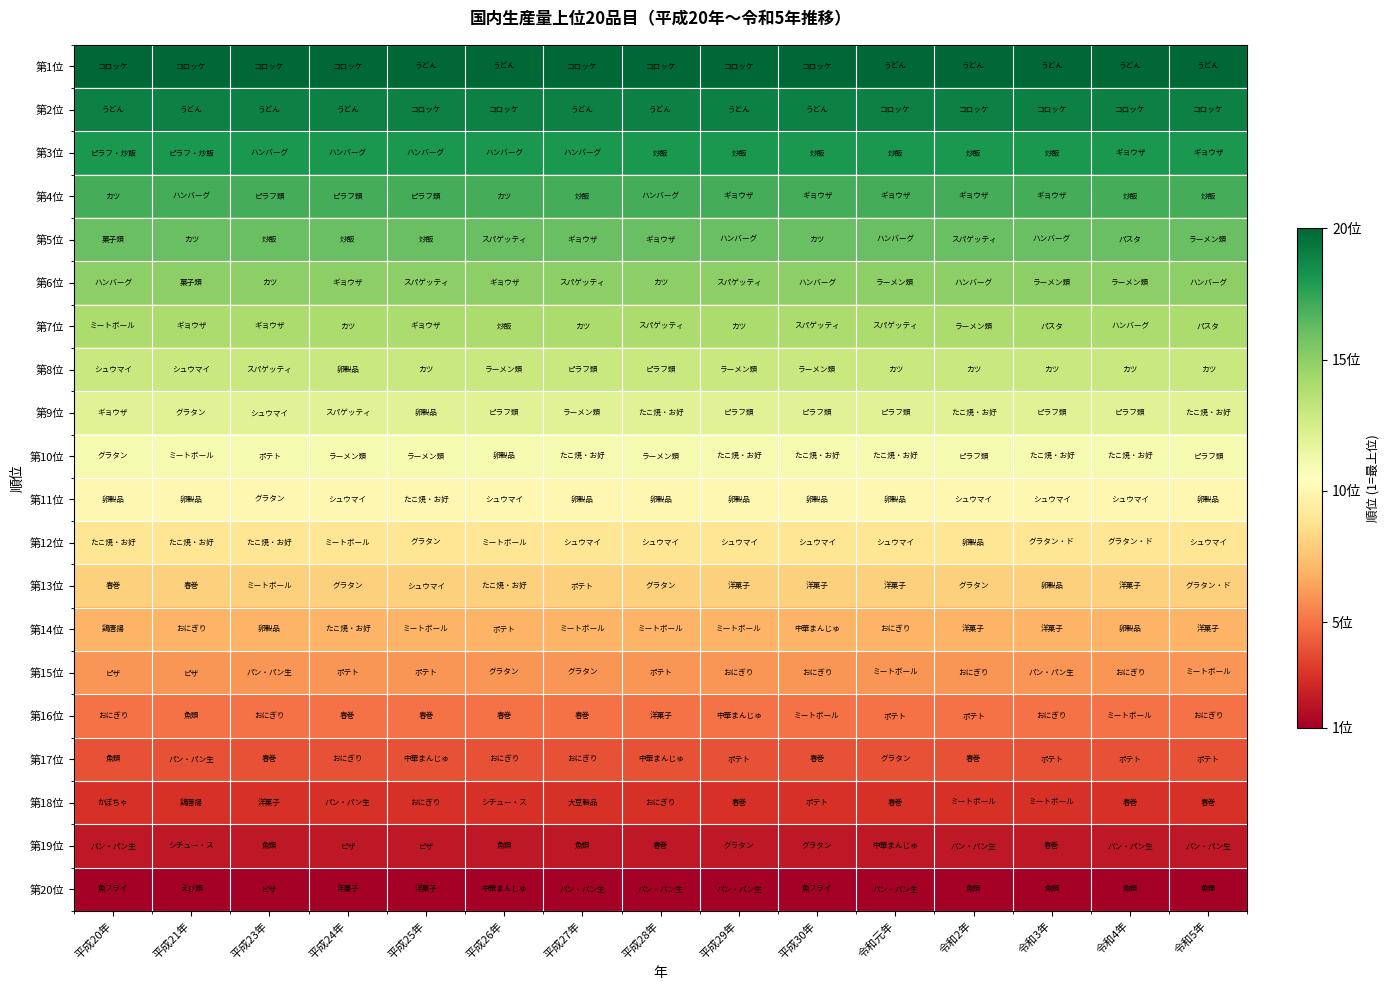

Reading left to right, extract all data points from this chart.

第1位: 平成20年=20	平成21年=20	平成23年=20	平成24年=20	平成25年=20	平成26年=20	平成27年=20	平成28年=20	平成29年=20	平成30年=20	令和元年=20	令和2年=20	令和3年=20	令和4年=20	令和5年=20
第2位: 平成20年=19	平成21年=19	平成23年=19	平成24年=19	平成25年=19	平成26年=19	平成27年=19	平成28年=19	平成29年=19	平成30年=19	令和元年=19	令和2年=19	令和3年=19	令和4年=19	令和5年=19
第3位: 平成20年=18	平成21年=18	平成23年=18	平成24年=18	平成25年=18	平成26年=18	平成27年=18	平成28年=18	平成29年=18	平成30年=18	令和元年=18	令和2年=18	令和3年=18	令和4年=18	令和5年=18
第4位: 平成20年=17	平成21年=17	平成23年=17	平成24年=17	平成25年=17	平成26年=17	平成27年=17	平成28年=17	平成29年=17	平成30年=17	令和元年=17	令和2年=17	令和3年=17	令和4年=17	令和5年=17
第5位: 平成20年=16	平成21年=16	平成23年=16	平成24年=16	平成25年=16	平成26年=16	平成27年=16	平成28年=16	平成29年=16	平成30年=16	令和元年=16	令和2年=16	令和3年=16	令和4年=16	令和5年=16
第6位: 平成20年=15	平成21年=15	平成23年=15	平成24年=15	平成25年=15	平成26年=15	平成27年=15	平成28年=15	平成29年=15	平成30年=15	令和元年=15	令和2年=15	令和3年=15	令和4年=15	令和5年=15
第7位: 平成20年=14	平成21年=14	平成23年=14	平成24年=14	平成25年=14	平成26年=14	平成27年=14	平成28年=14	平成29年=14	平成30年=14	令和元年=14	令和2年=14	令和3年=14	令和4年=14	令和5年=14
第8位: 平成20年=13	平成21年=13	平成23年=13	平成24年=13	平成25年=13	平成26年=13	平成27年=13	平成28年=13	平成29年=13	平成30年=13	令和元年=13	令和2年=13	令和3年=13	令和4年=13	令和5年=13
第9位: 平成20年=12	平成21年=12	平成23年=12	平成24年=12	平成25年=12	平成26年=12	平成27年=12	平成28年=12	平成29年=12	平成30年=12	令和元年=12	令和2年=12	令和3年=12	令和4年=12	令和5年=12
第10位: 平成20年=11	平成21年=11	平成23年=11	平成24年=11	平成25年=11	平成26年=11	平成27年=11	平成28年=11	平成29年=11	平成30年=11	令和元年=11	令和2年=11	令和3年=11	令和4年=11	令和5年=11
第11位: 平成20年=10	平成21年=10	平成23年=10	平成24年=10	平成25年=10	平成26年=10	平成27年=10	平成28年=10	平成29年=10	平成30年=10	令和元年=10	令和2年=10	令和3年=10	令和4年=10	令和5年=10
第12位: 平成20年=9	平成21年=9	平成23年=9	平成24年=9	平成25年=9	平成26年=9	平成27年=9	平成28年=9	平成29年=9	平成30年=9	令和元年=9	令和2年=9	令和3年=9	令和4年=9	令和5年=9
第13位: 平成20年=8	平成21年=8	平成23年=8	平成24年=8	平成25年=8	平成26年=8	平成27年=8	平成28年=8	平成29年=8	平成30年=8	令和元年=8	令和2年=8	令和3年=8	令和4年=8	令和5年=8
第14位: 平成20年=7	平成21年=7	平成23年=7	平成24年=7	平成25年=7	平成26年=7	平成27年=7	平成28年=7	平成29年=7	平成30年=7	令和元年=7	令和2年=7	令和3年=7	令和4年=7	令和5年=7
第15位: 平成20年=6	平成21年=6	平成23年=6	平成24年=6	平成25年=6	平成26年=6	平成27年=6	平成28年=6	平成29年=6	平成30年=6	令和元年=6	令和2年=6	令和3年=6	令和4年=6	令和5年=6
第16位: 平成20年=5	平成21年=5	平成23年=5	平成24年=5	平成25年=5	平成26年=5	平成27年=5	平成28年=5	平成29年=5	平成30年=5	令和元年=5	令和2年=5	令和3年=5	令和4年=5	令和5年=5
第17位: 平成20年=4	平成21年=4	平成23年=4	平成24年=4	平成25年=4	平成26年=4	平成27年=4	平成28年=4	平成29年=4	平成30年=4	令和元年=4	令和2年=4	令和3年=4	令和4年=4	令和5年=4
第18位: 平成20年=3	平成21年=3	平成23年=3	平成24年=3	平成25年=3	平成26年=3	平成27年=3	平成28年=3	平成29年=3	平成30年=3	令和元年=3	令和2年=3	令和3年=3	令和4年=3	令和5年=3
第19位: 平成20年=2	平成21年=2	平成23年=2	平成24年=2	平成25年=2	平成26年=2	平成27年=2	平成28年=2	平成29年=2	平成30年=2	令和元年=2	令和2年=2	令和3年=2	令和4年=2	令和5年=2
第20位: 平成20年=1	平成21年=1	平成23年=1	平成24年=1	平成25年=1	平成26年=1	平成27年=1	平成28年=1	平成29年=1	平成30年=1	令和元年=1	令和2年=1	令和3年=1	令和4年=1	令和5年=1